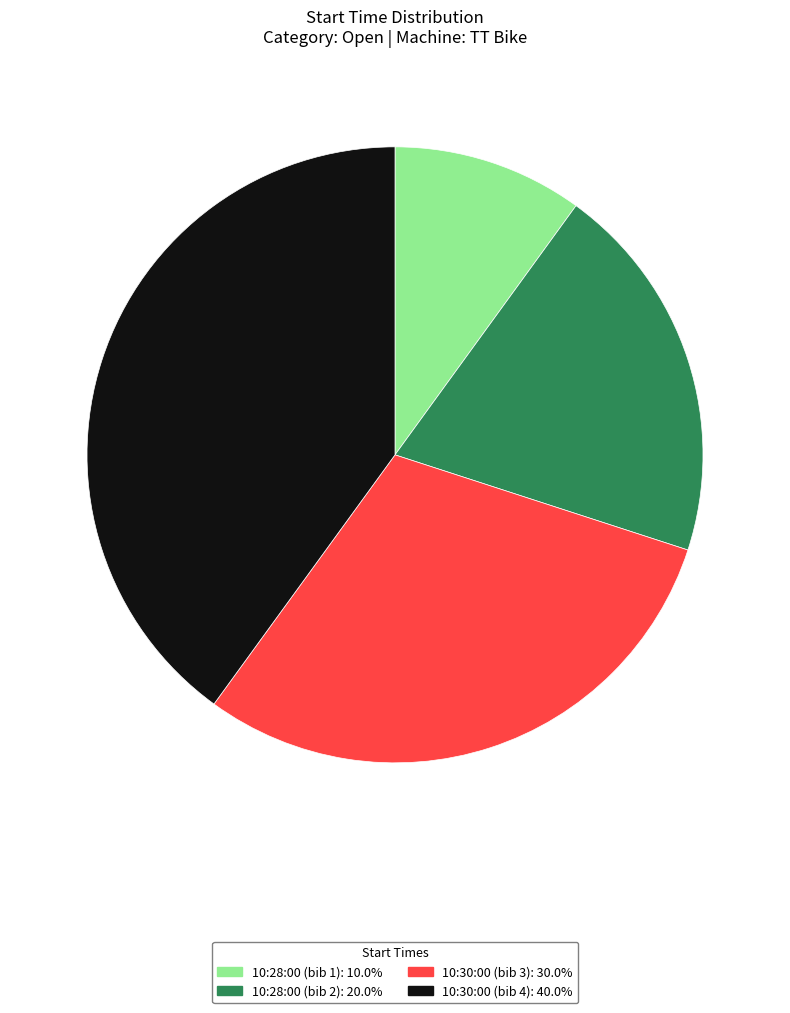

What is the largest slice in the pie chart?

10:30:00 (bib 4)